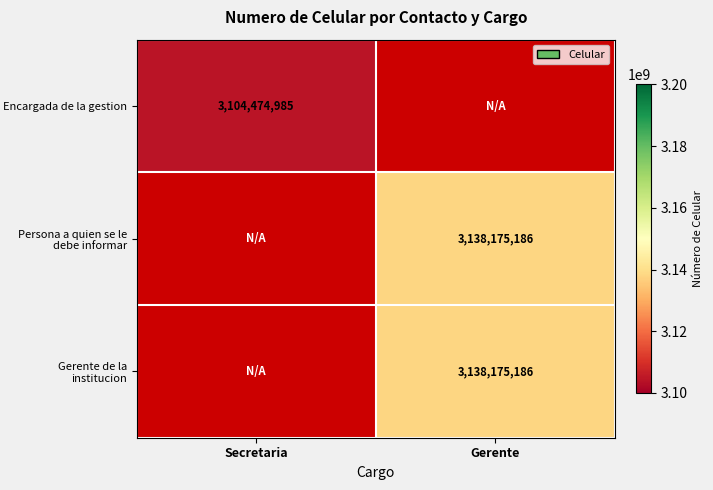

True or false: Encargada de la gestion has a value of 3104474985 at Secretaria.

True